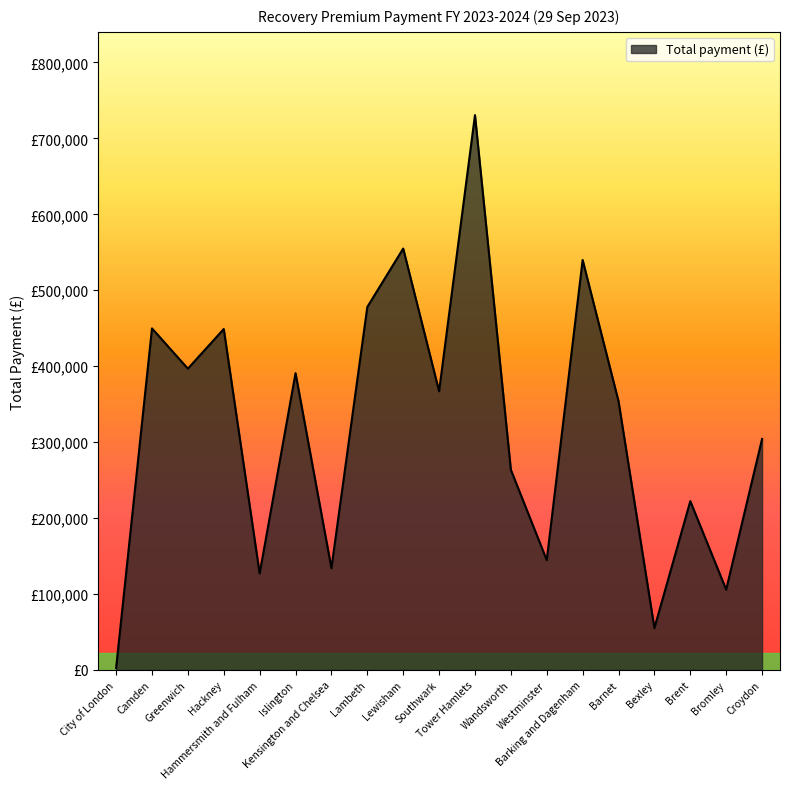

Rank the categories by value from highest to lowest.

Tower Hamlets, Lewisham, Barking and Dagenham, Lambeth, Camden, Hackney, Greenwich, Islington, Southwark, Barnet, Croydon, Wandsworth, Brent, Westminster, Kensington and Chelsea, Hammersmith and Fulham, Bromley, Bexley, City of London